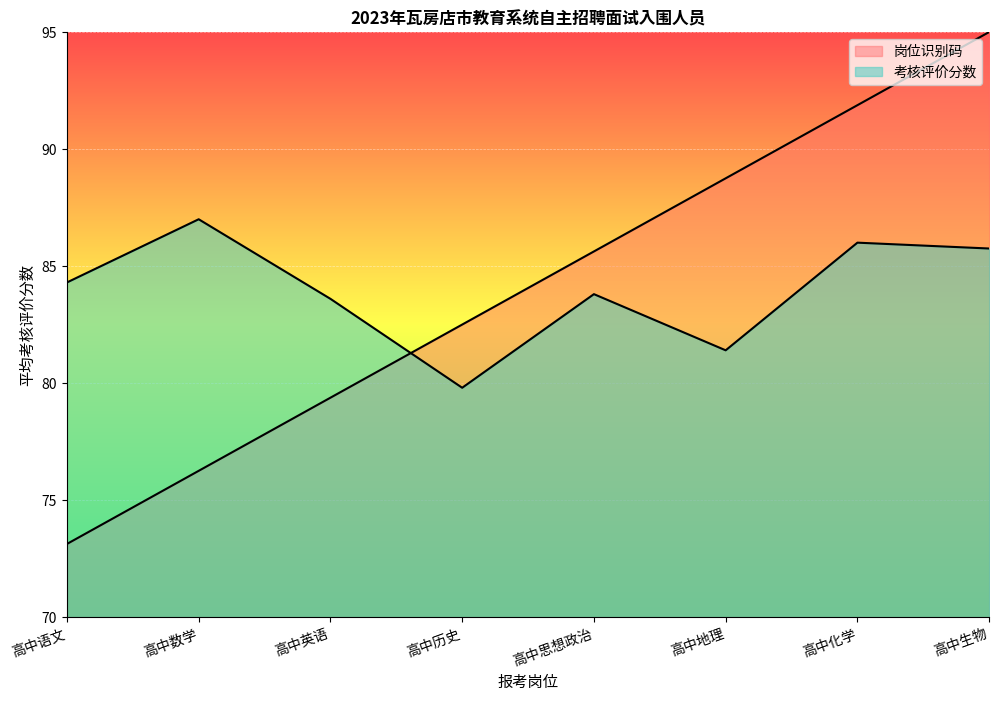

How many lines are shown in the chart?

2